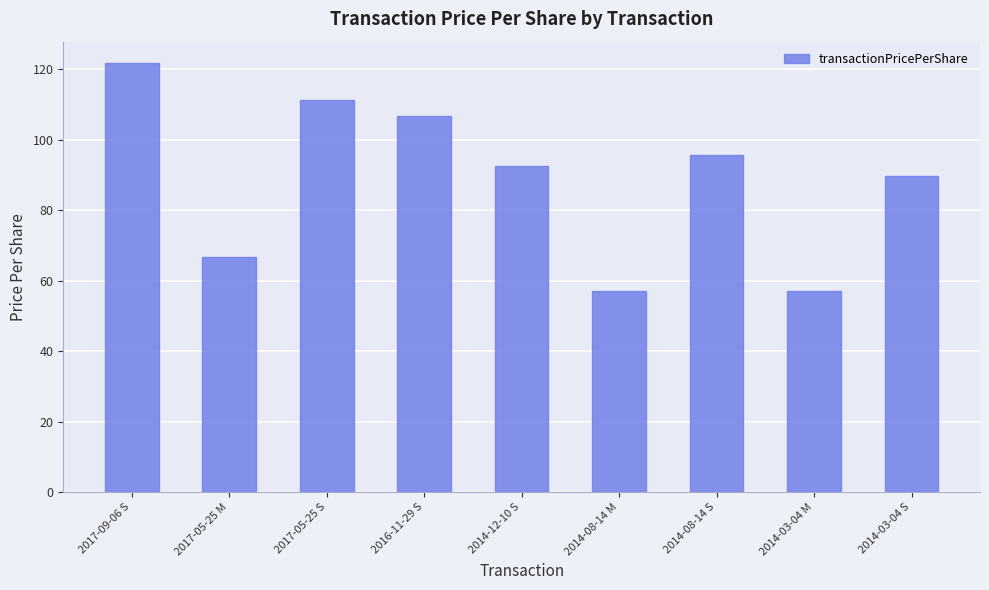

What is the difference between the maximum and minimum values?

64.7